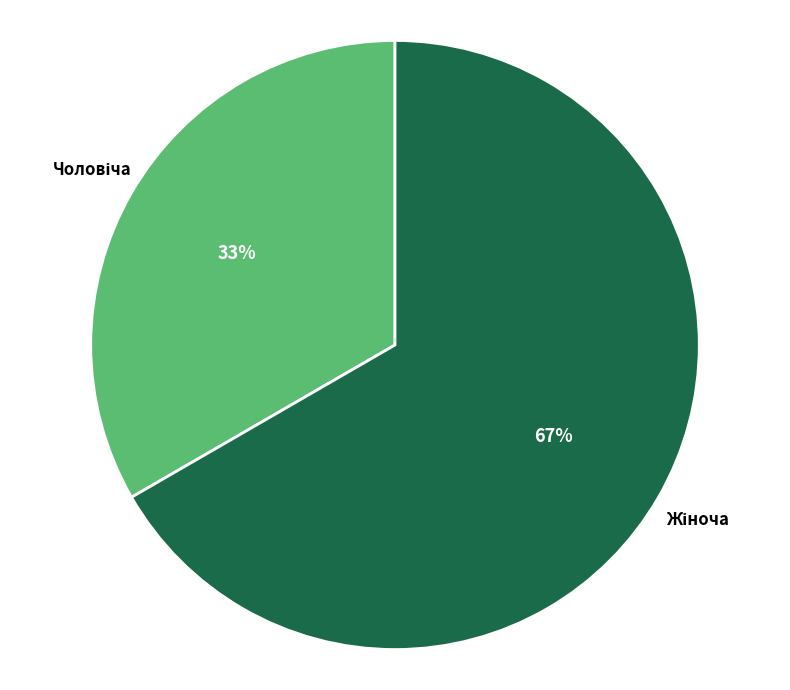

Does any single category account for the majority?

Yes